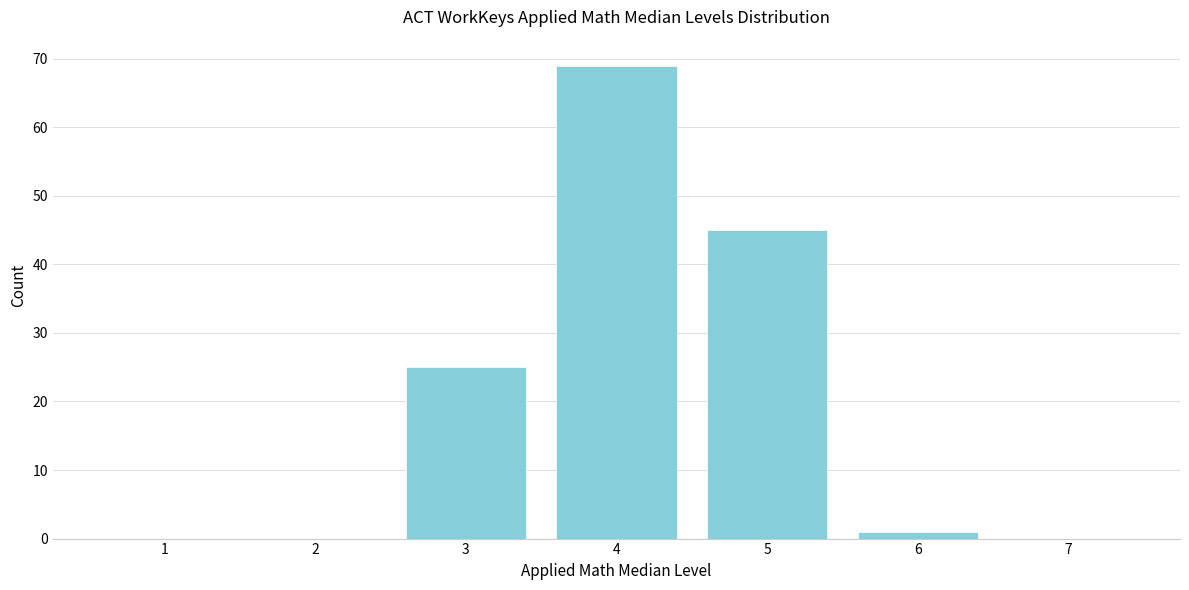

Reading right to left, extract all data points from this chart.

7=0	6=1	5=45	4=69	3=25	2=0	1=0